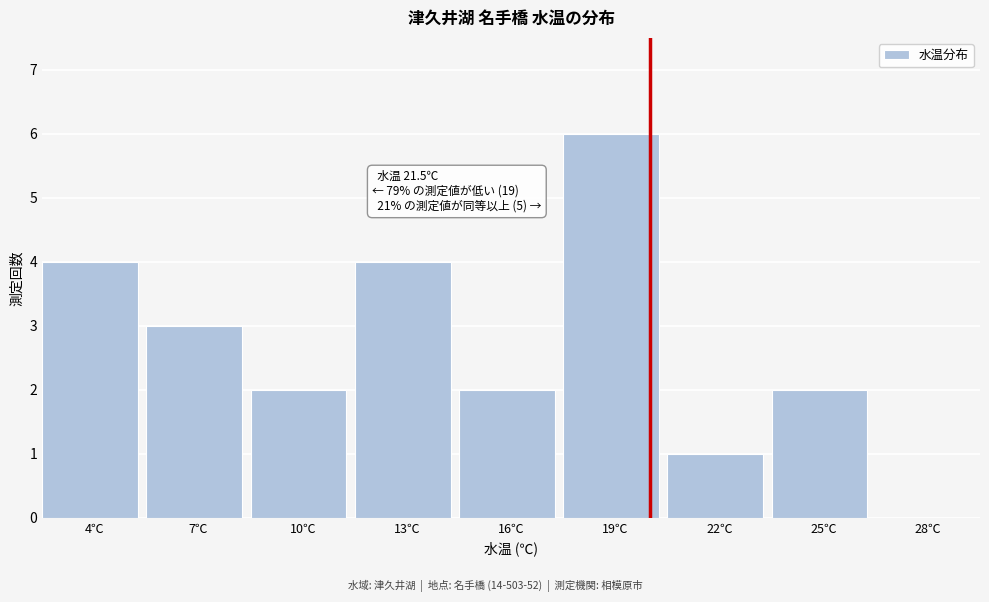

Reading right to left, extract all data points from this chart.

28℃=0	25℃=2	22℃=1	19℃=6	16℃=2	13℃=4	10℃=2	7℃=3	4℃=4